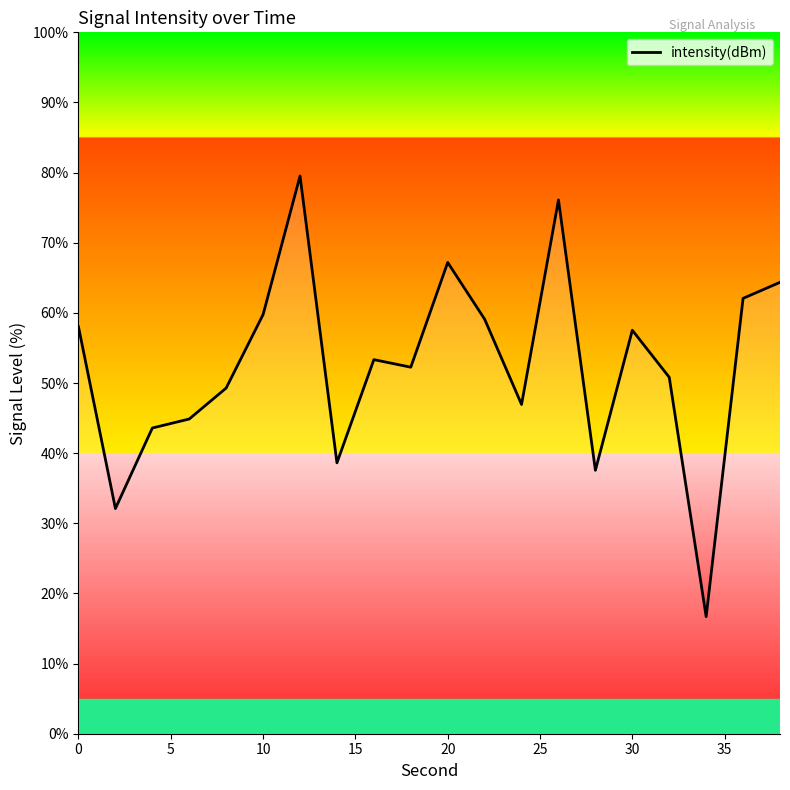

What is the difference between the maximum and second lowest values?

47.4